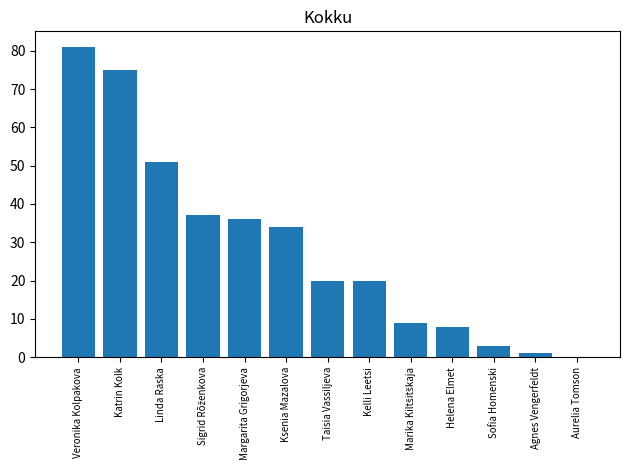

True or false: the data shows 51 at Linda Raska.

True